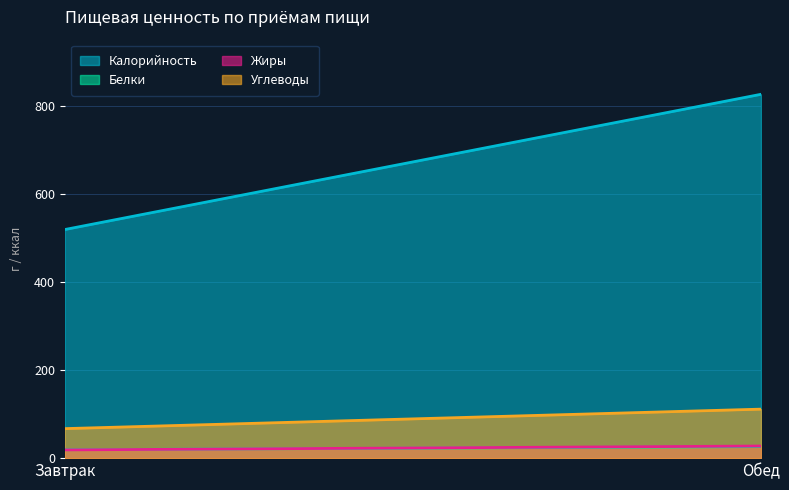

How many data points in Жиры are above 27?

1